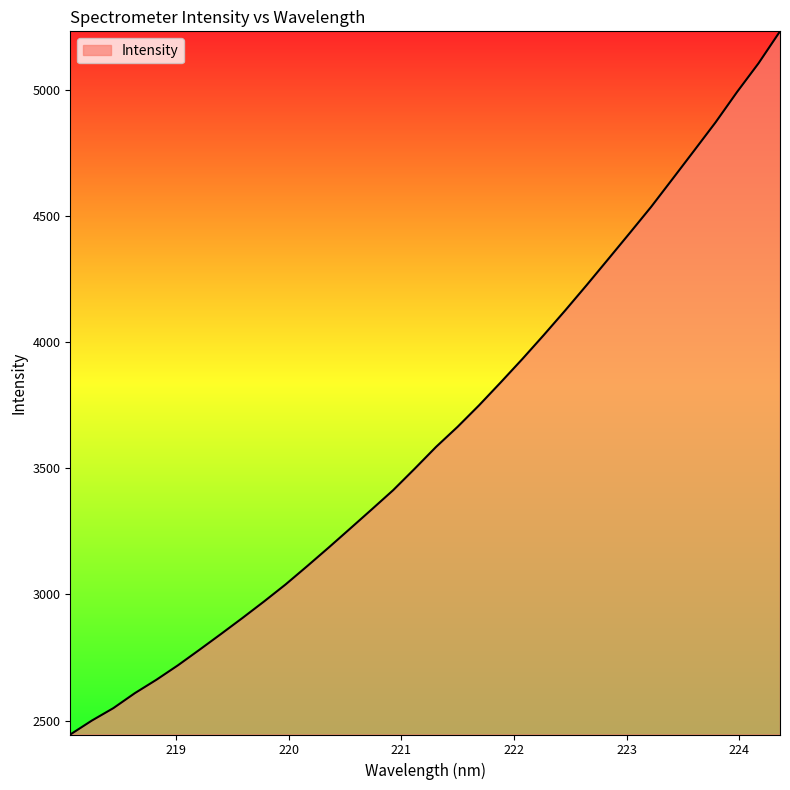

How many values exceed 3585?

17